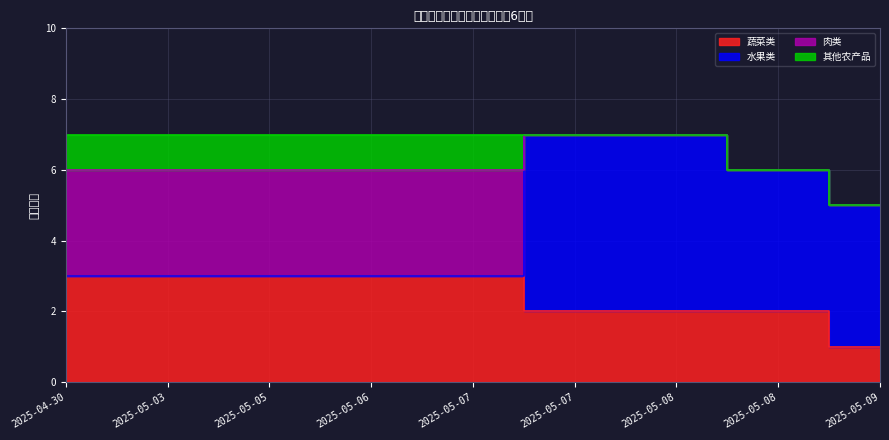

Reading left to right, what are all the values shown in this chart?

蔬菜类: 2025-04-30=3	2025-05-03=3	2025-05-05=3	2025-05-06=3	2025-05-07=3	2025-05-07=2	2025-05-08=2	2025-05-08=2	2025-05-09=1
水果类: 2025-04-30=0	2025-05-03=0	2025-05-05=0	2025-05-06=0	2025-05-07=0	2025-05-07=5	2025-05-08=5	2025-05-08=4	2025-05-09=4
肉类: 2025-04-30=3	2025-05-03=3	2025-05-05=3	2025-05-06=3	2025-05-07=3	2025-05-07=0	2025-05-08=0	2025-05-08=0	2025-05-09=0
其他农产品: 2025-04-30=1	2025-05-03=1	2025-05-05=1	2025-05-06=1	2025-05-07=1	2025-05-07=0	2025-05-08=0	2025-05-08=0	2025-05-09=0